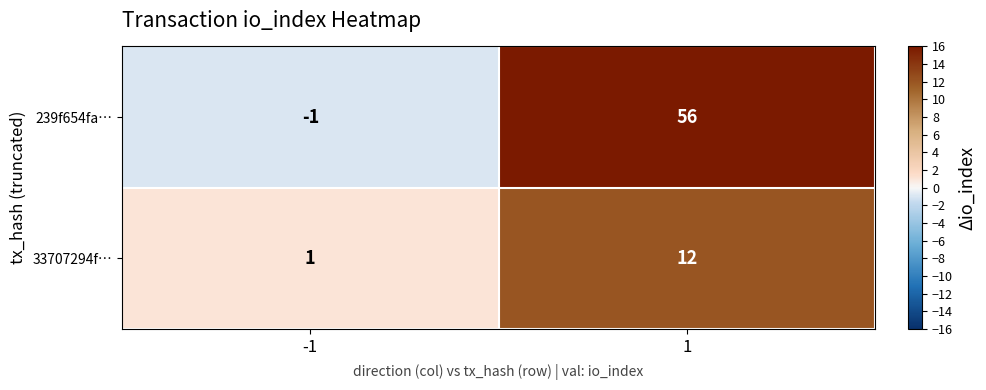

What is the highest value of the 33707294f… series?

12